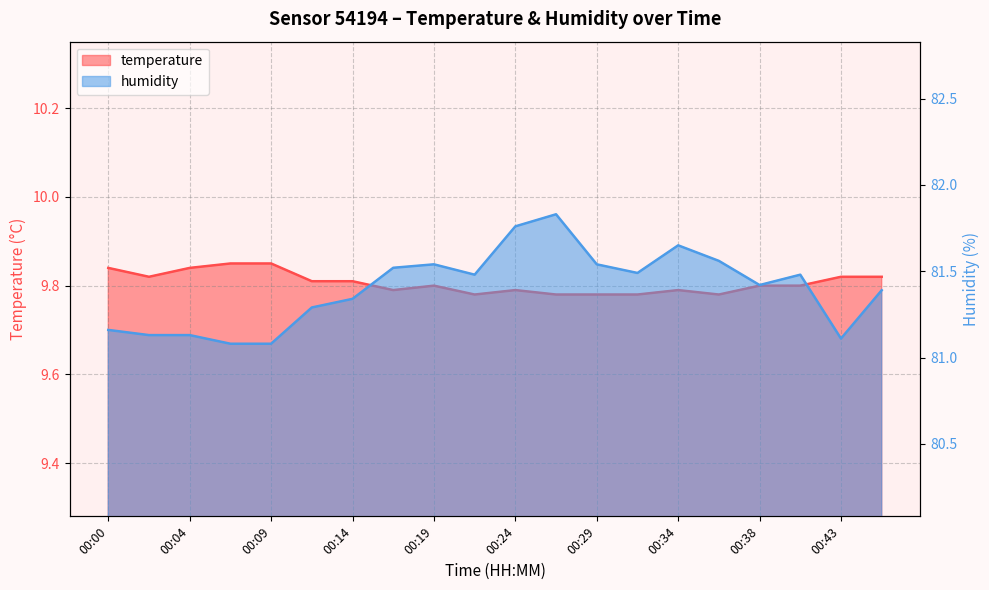

True or false: humidity has more than 2 points higher than both neighbors.

True